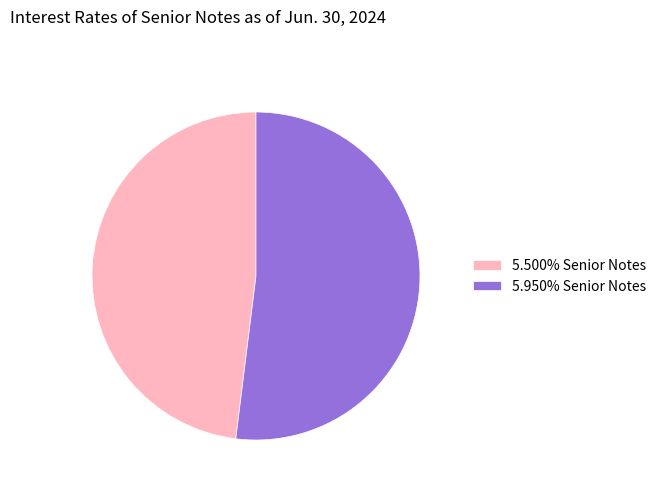

Does 5.500% Senior Notes account for over 50% of the chart?

No